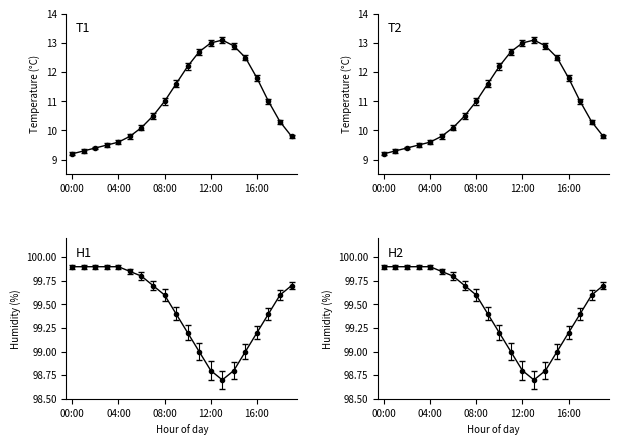

At which label is temperature closest to 11?

08:00